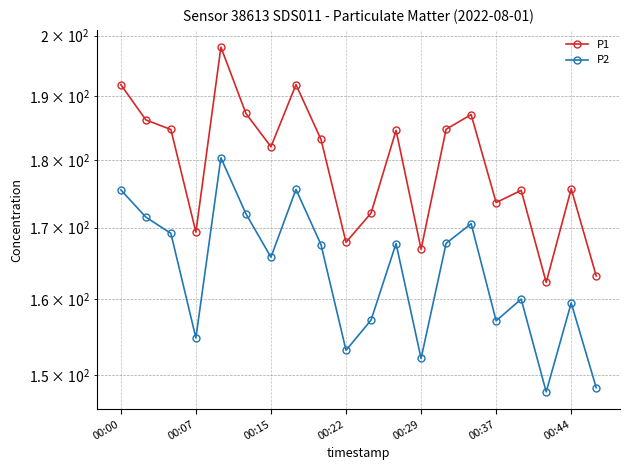

What is the maximum value shown in the chart?

198.1